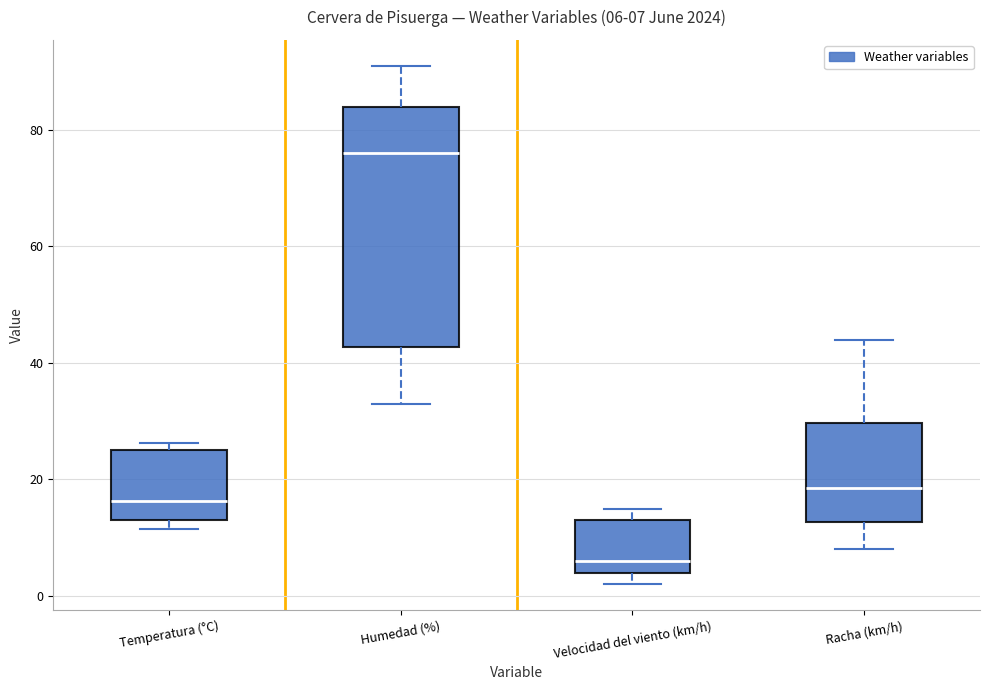

Which box has the lowest median line?

Velocidad del viento (km/h)